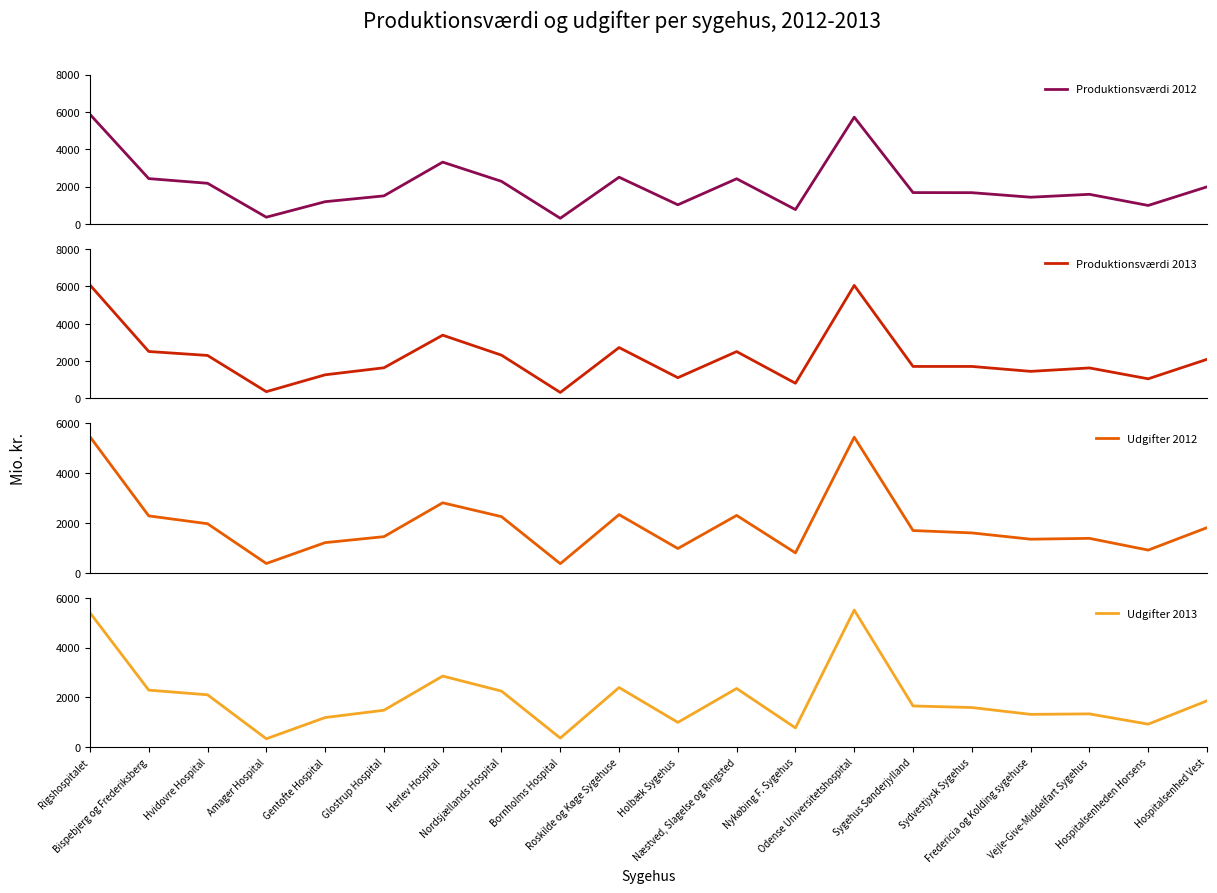

What position from the left is Hospitalsenheden Horsens?

19